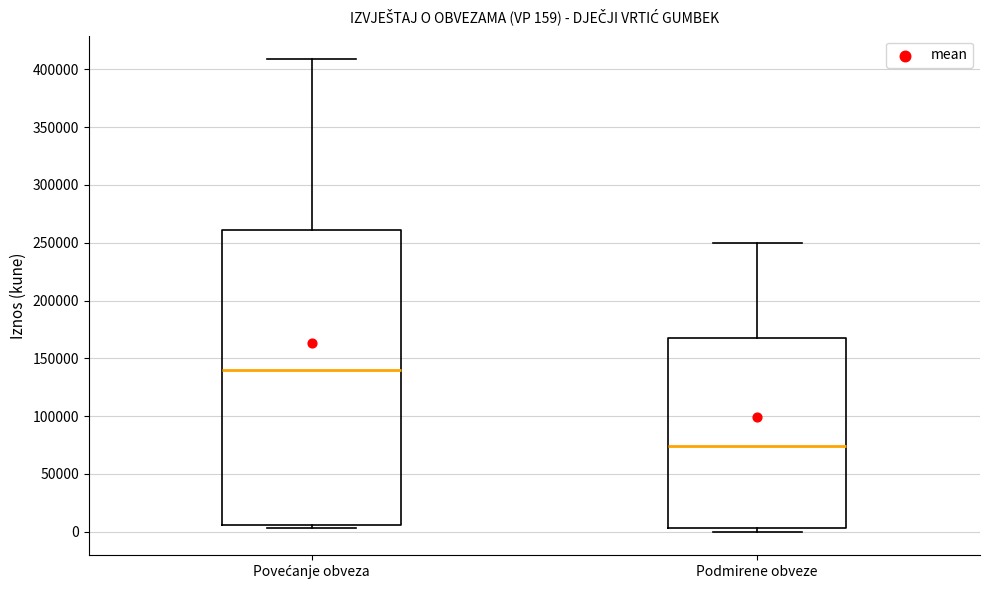

Which box's median line is the lowest?

Podmirene obveze